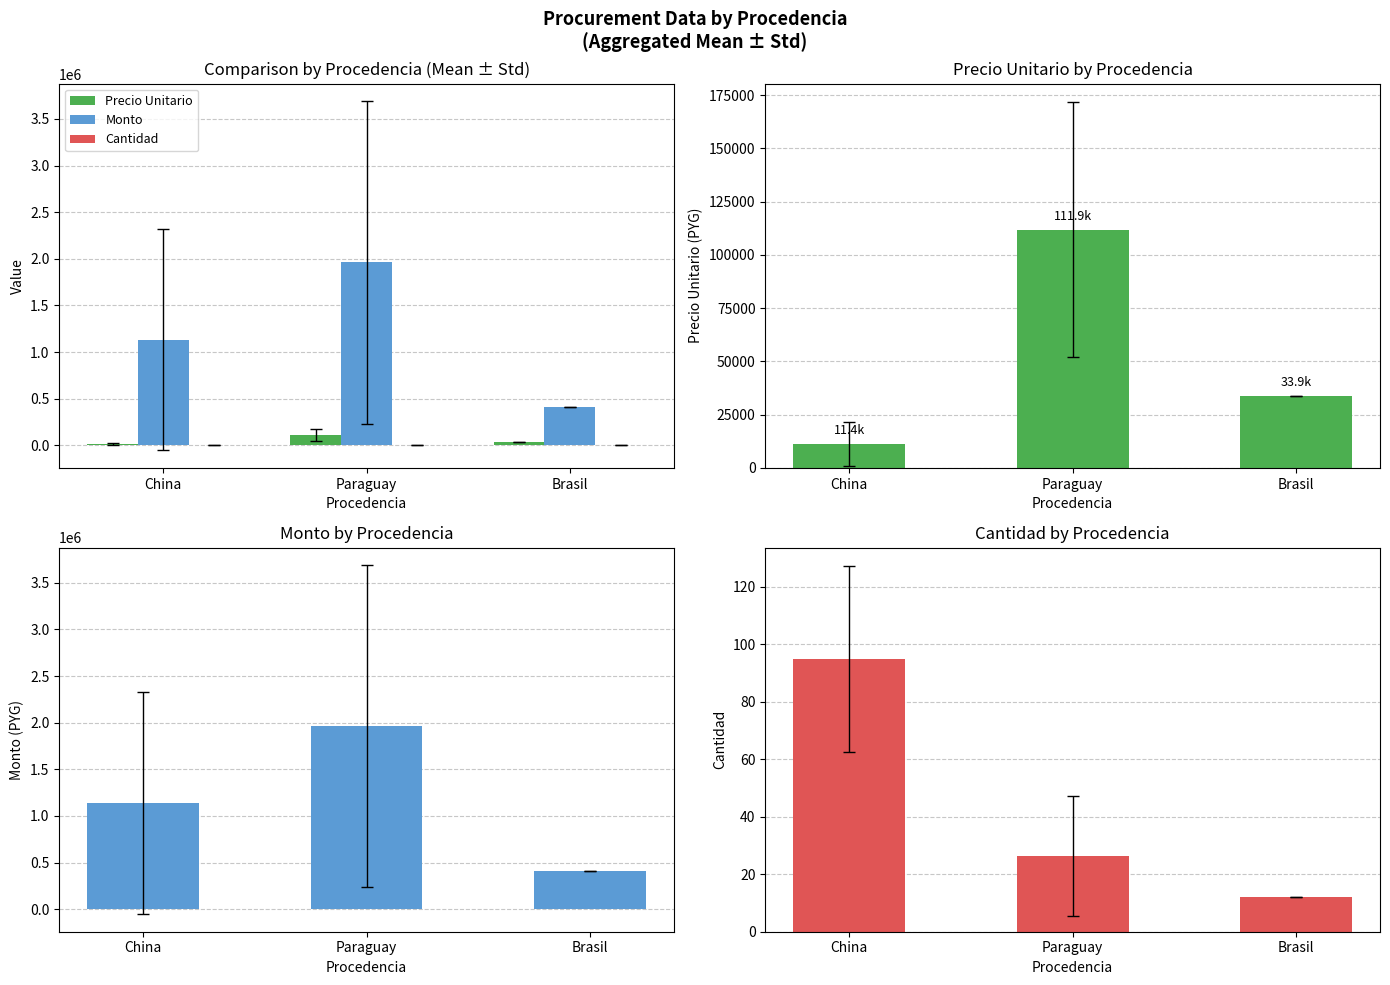

What is the label of the 2nd bar from the right?

Paraguay